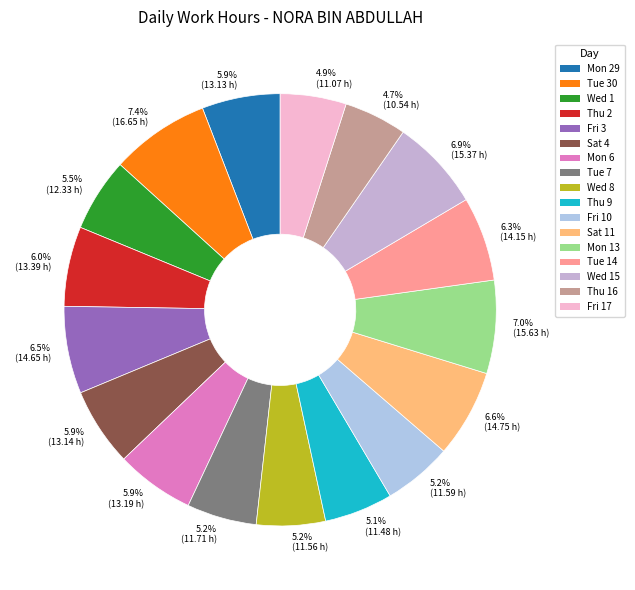

True or false: Tue 7 accounts for 19% of the total.

False